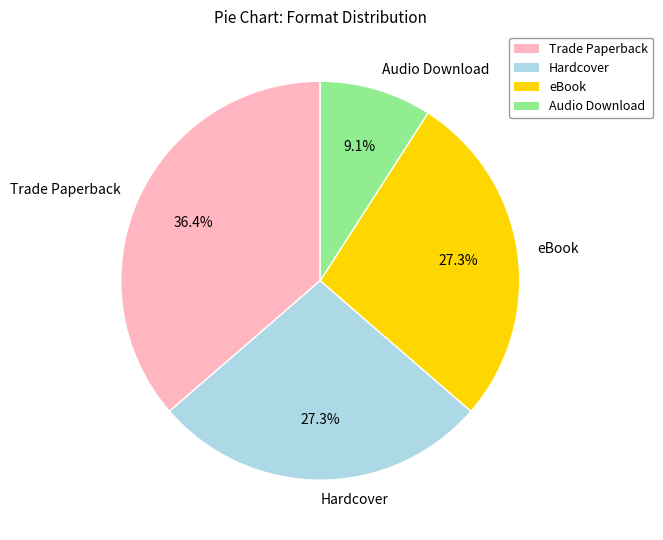

Does any single category account for the majority?

No